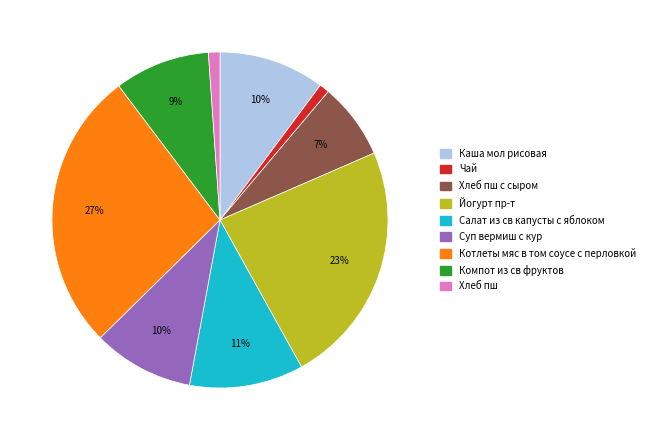

Is there a majority slice in this chart?

No